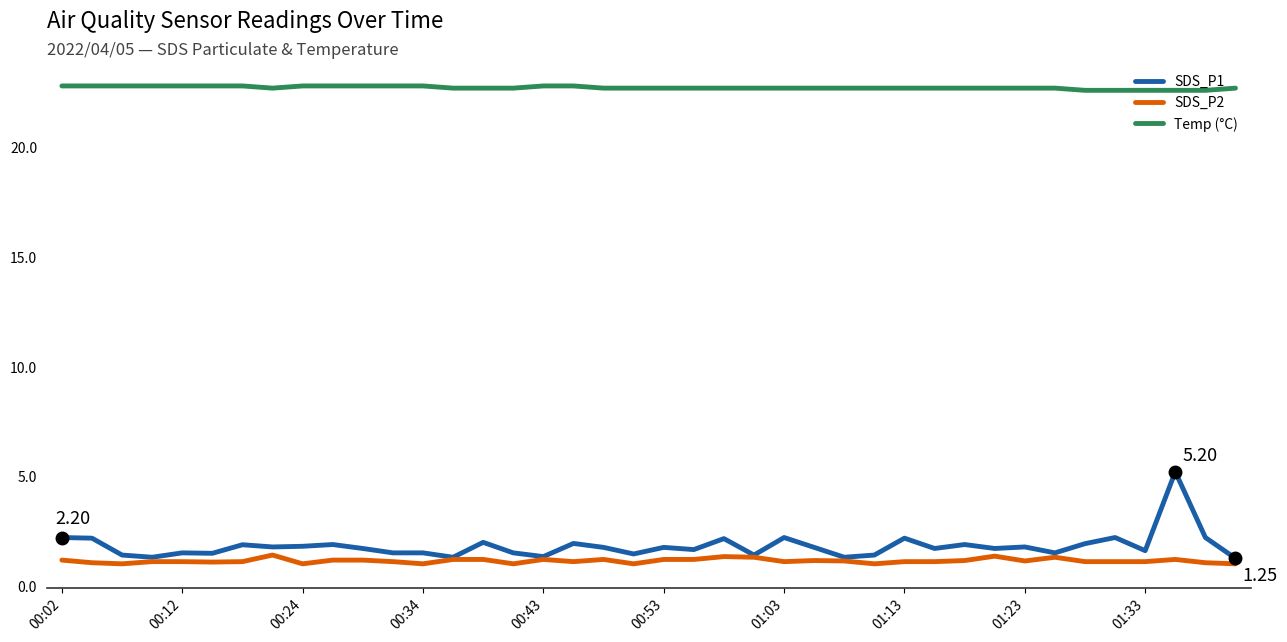

Which series has the largest total across all categories?

Temp (°C)